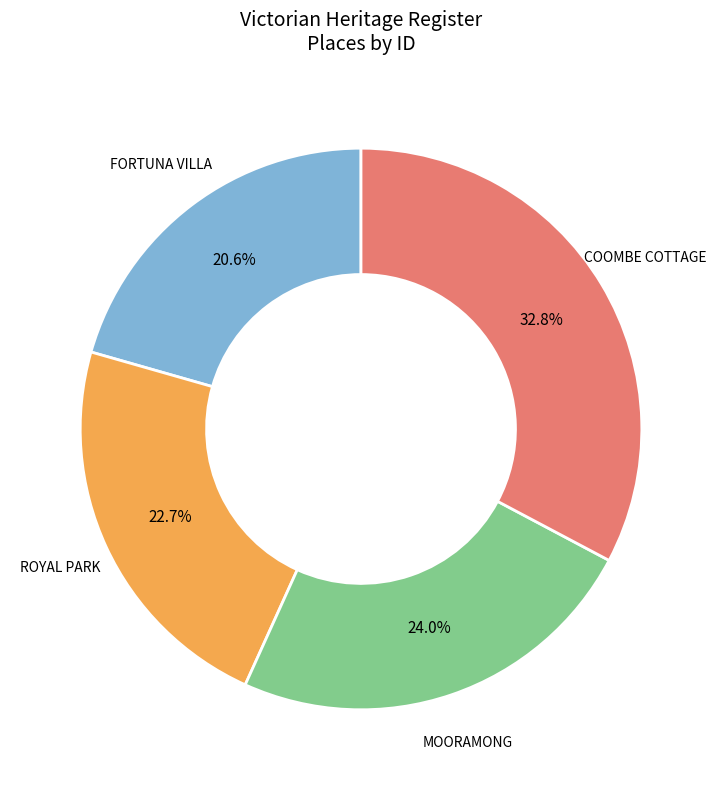

What portion of the pie excludes MOORAMONG?

76.0%